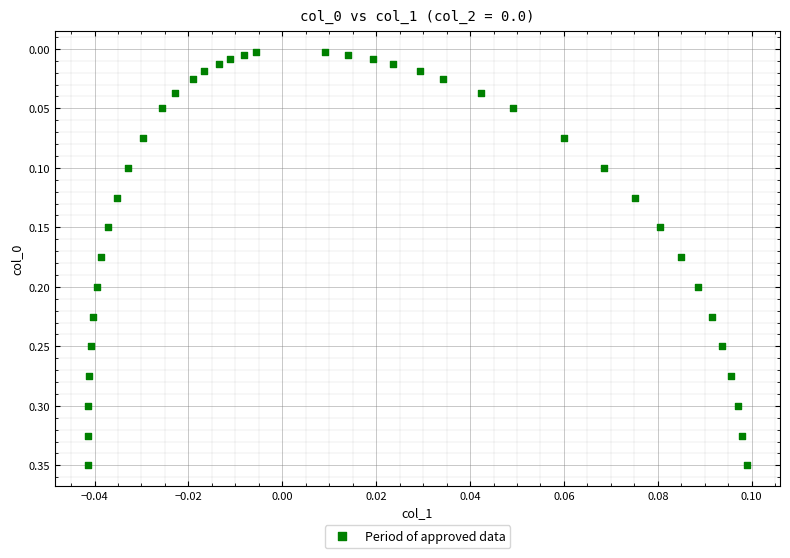

How many points are shown in the scatter plot?

40